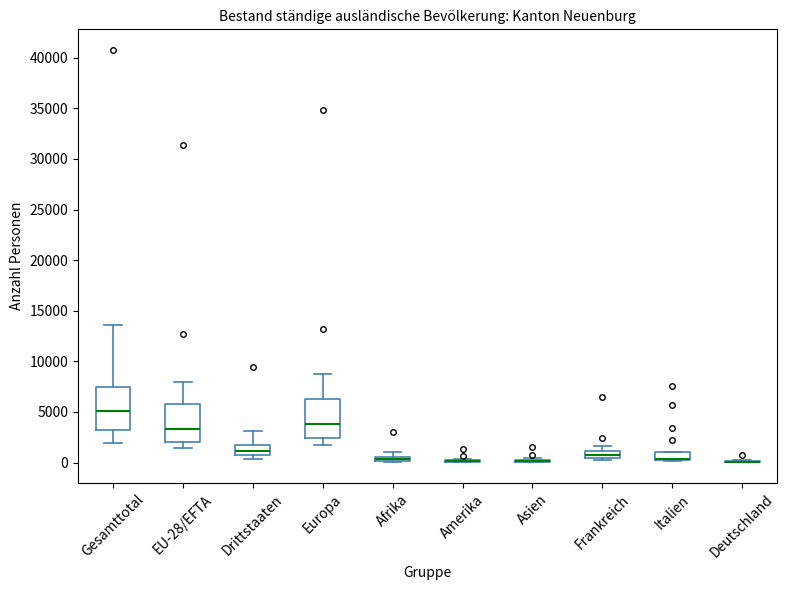

Where does the upper whisker of the box for Drittstaaten end on the y-axis? The values are not printed on the chart, so give them approximately, as read against the axis.

3000